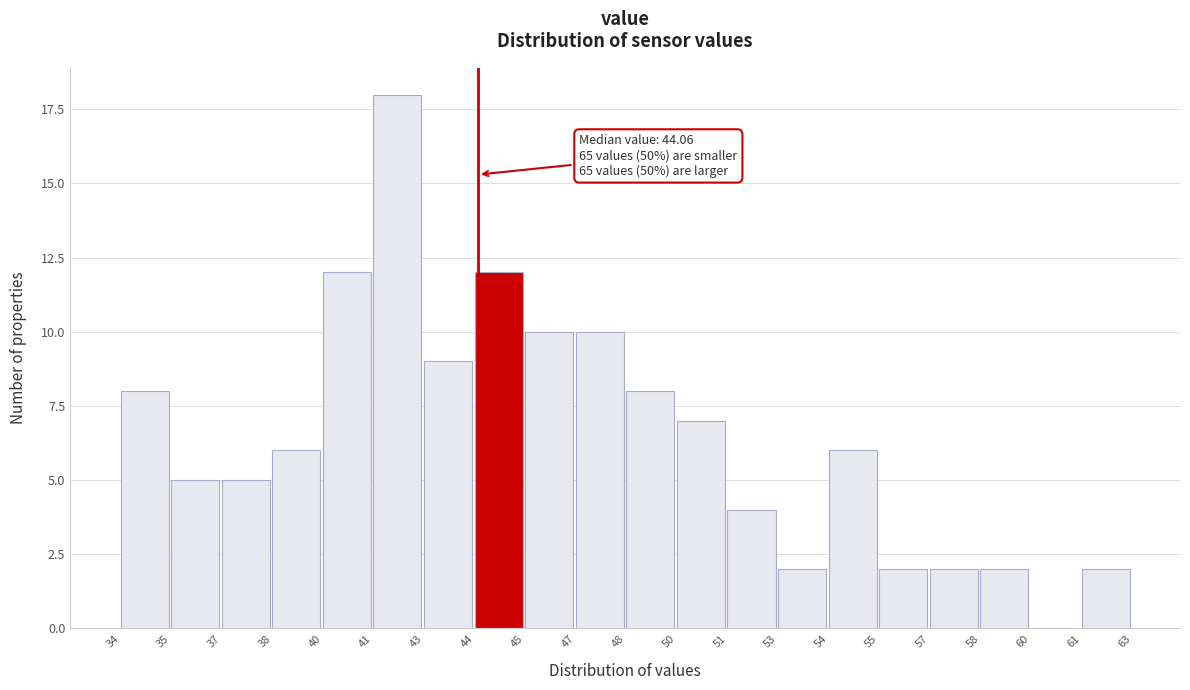

Reading left to right, transcribe all the data shown in this chart.

34=8	35=5	37=5	38=6	40=12	41=18	43=9	44=12	45=10	47=10	48=8	50=7	51=4	53=2	54=6	55=2	57=2	58=2	60=0	61=2